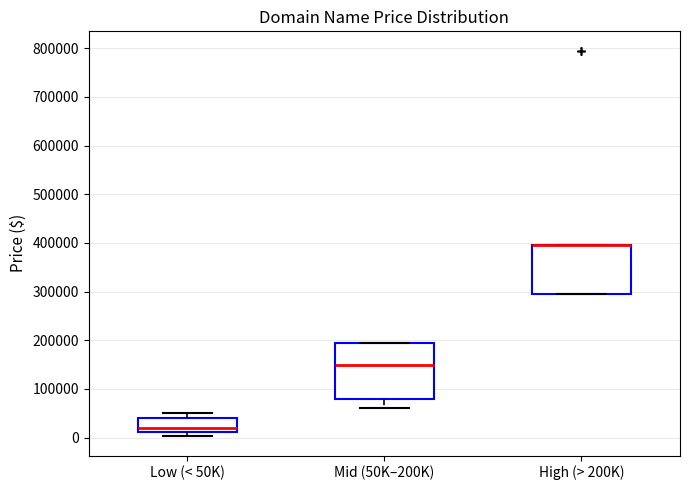

Reading left to right, transcribe this box plot: for each box, give where its median line is, the range the box spans, and where its two whiskers end, as read against the y-axis. The values are not printed on the chart, so give them approximately, as read against the axis.

Low (< 50K): median 20000, box 10000 to 40000, whiskers 0 to 50000
Mid (50K–200K): median 150000, box 80000 to 190000, whiskers 60000 to 190000
High (> 200K): median 390000 (drawn on the box's upper edge), box 290000 to 390000, whiskers 290000 to 390000